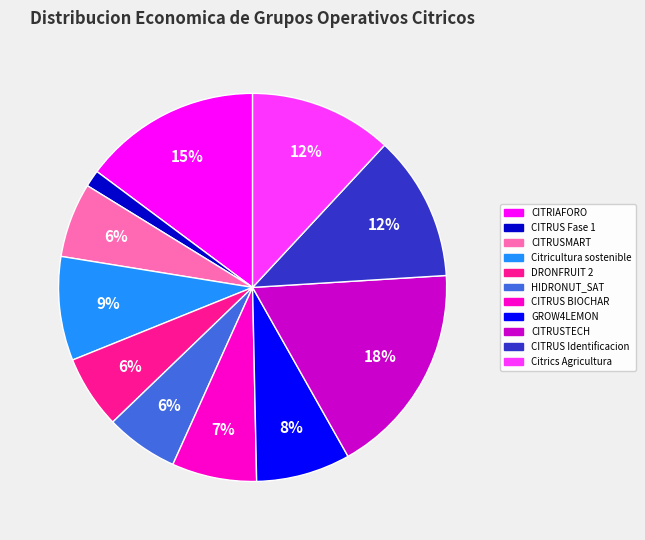

Is Citrics Agricultura the majority of the pie?

No